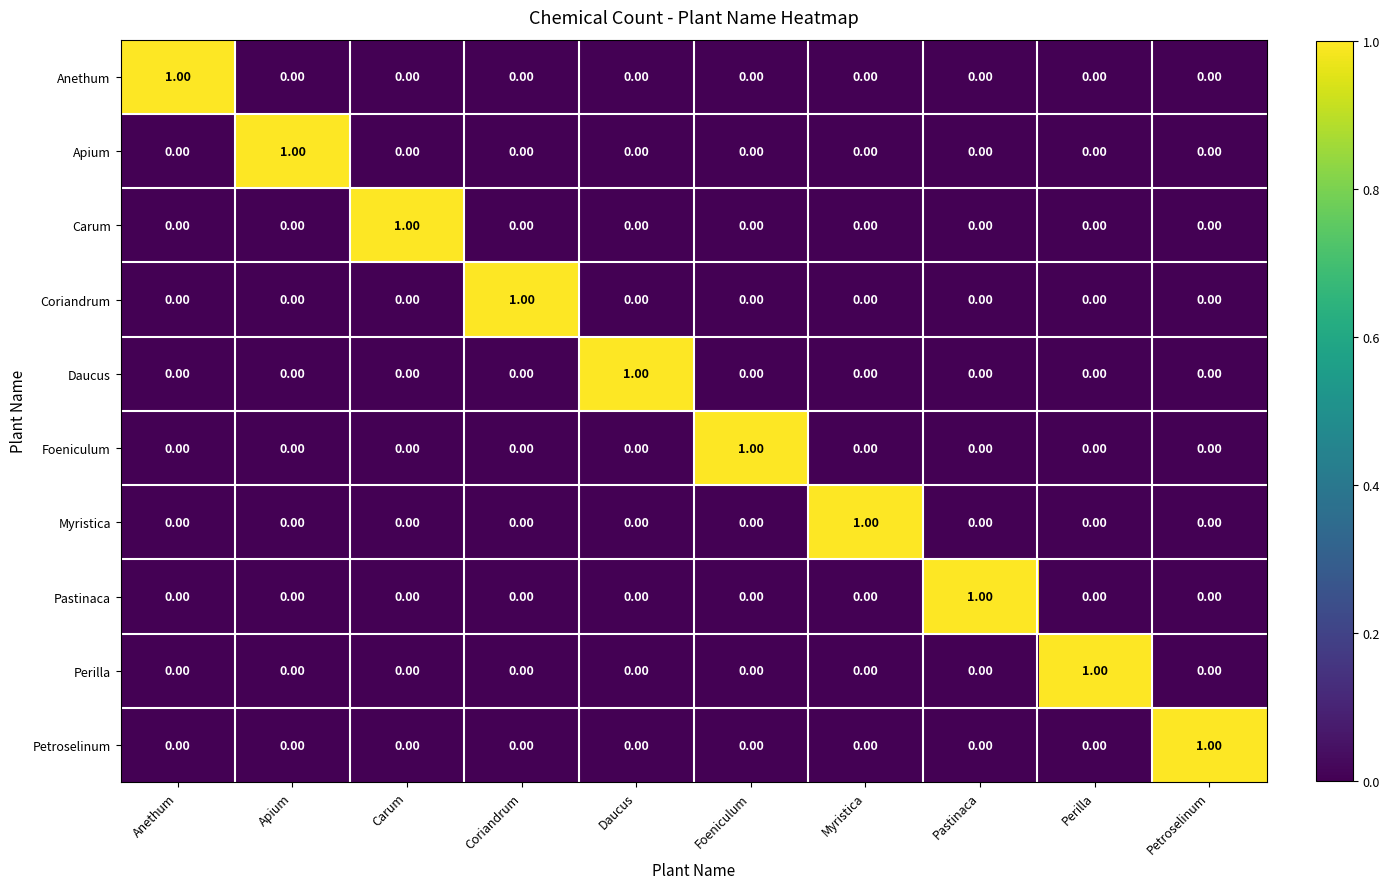

At how many categories does at least one series exceed 0?

10